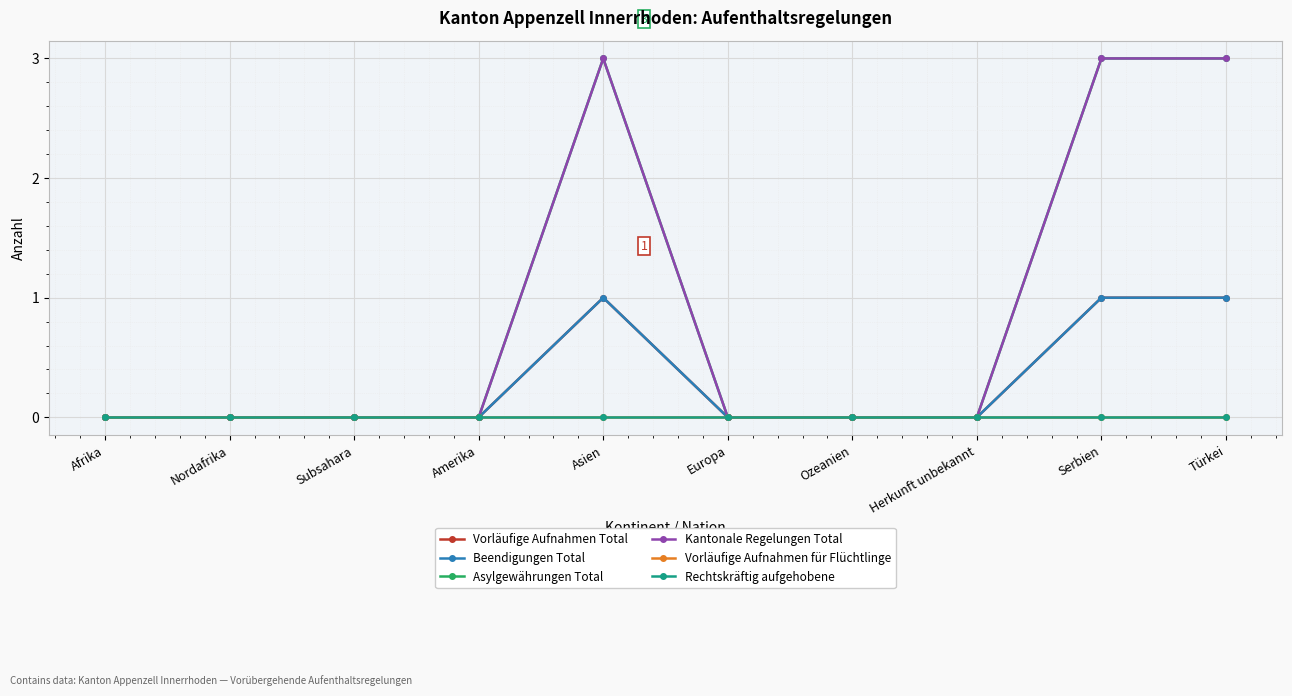

The value of Vorläufige Aufnahmen für Flüchtlinge at Europa is 0. True or false?

True